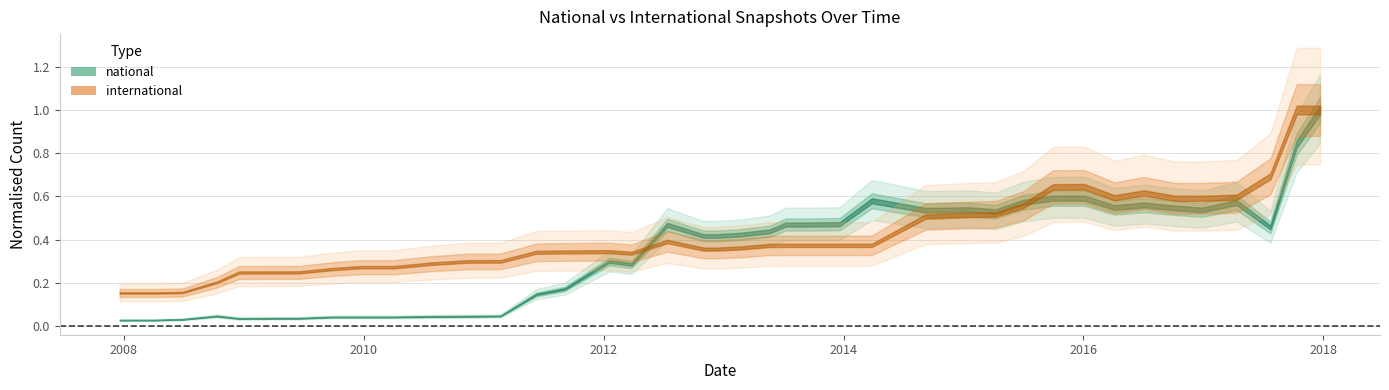

How many interior local peaks does the international series have?

5